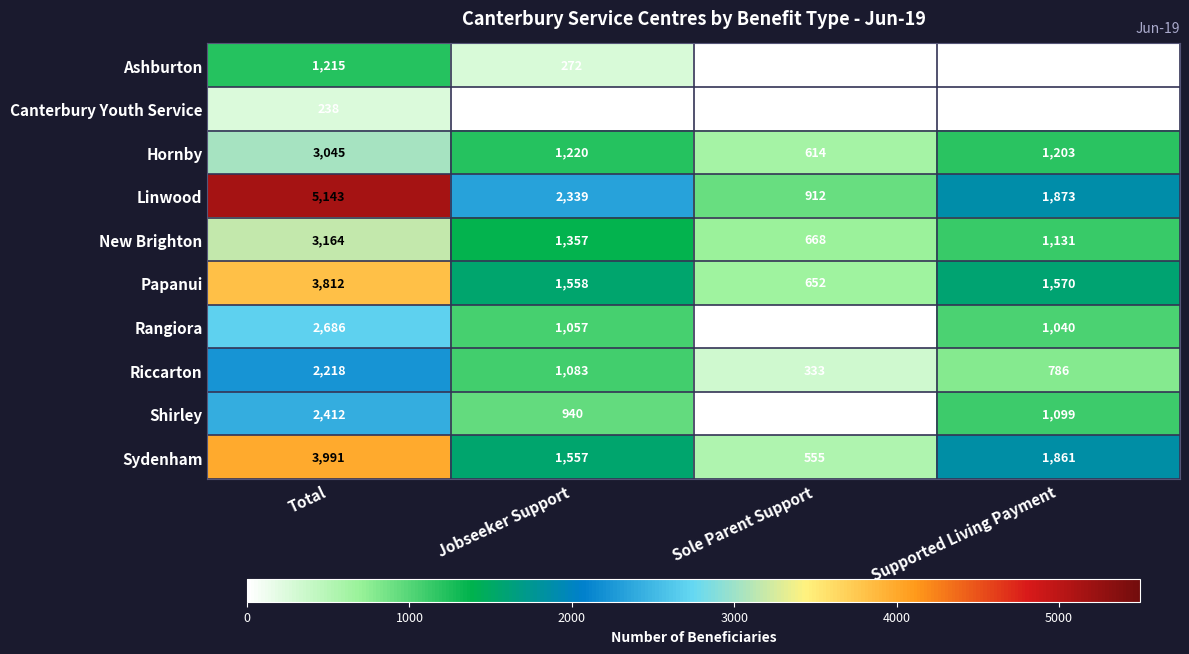

The Rangiora series shows 1879 at Jobseeker Support. True or false?

False